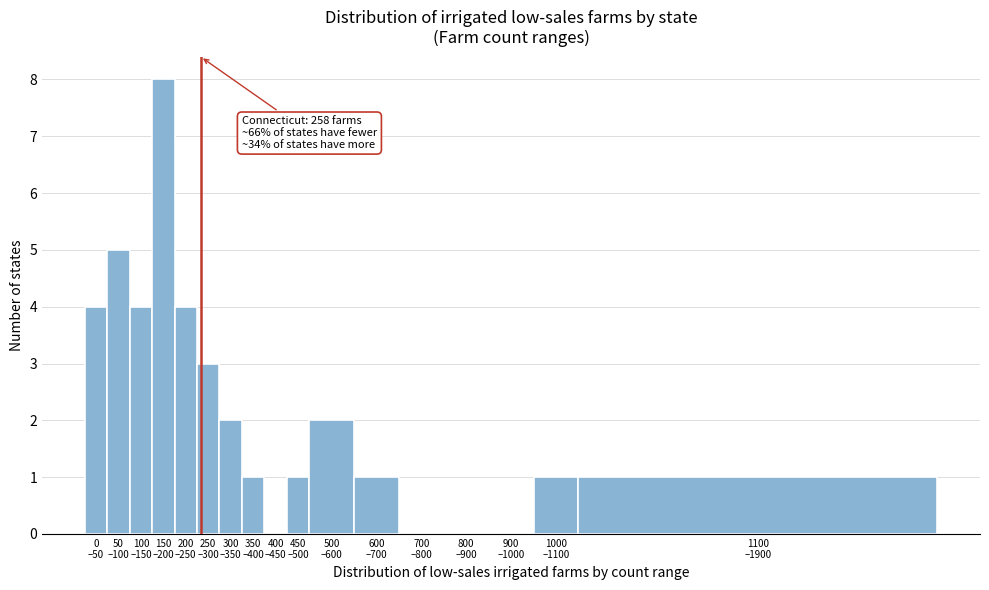

What is the maximum value shown in the chart?

8